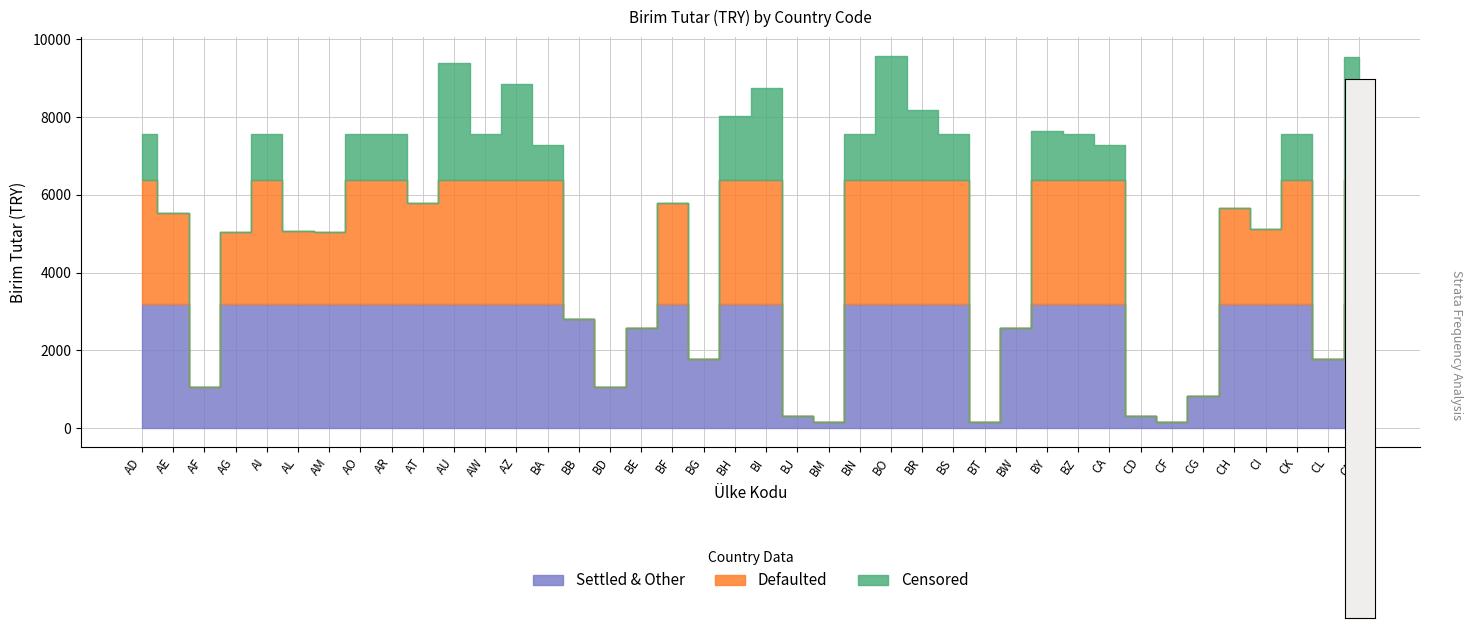

What value does the data have at BA?

7278